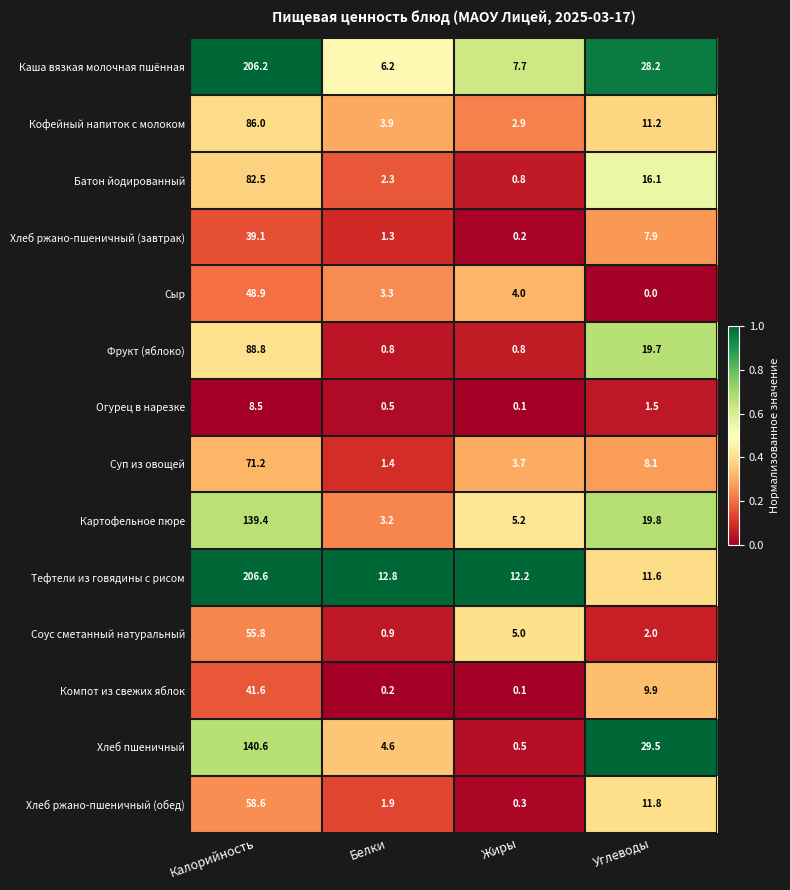

Rank the series by their maximum value, from lowest to highest.

Огурец в нарезке, Хлеб ржано-пшеничный (завтрак), Компот из свежих яблок, Сыр, Соус сметанный натуральный, Хлеб ржано-пшеничный (обед), Суп из овощей, Батон йодированный, Кофейный напиток с молоком, Фрукт (яблоко), Картофельное пюре, Хлеб пшеничный, Каша вязкая молочная пшённая, Тефтели из говядины с рисом